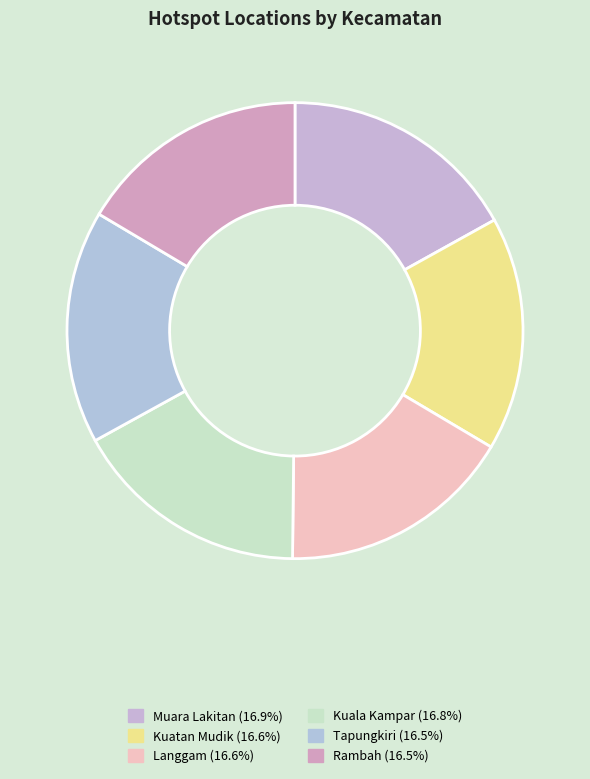

Does Kuala Kampar account for over 50% of the chart?

No